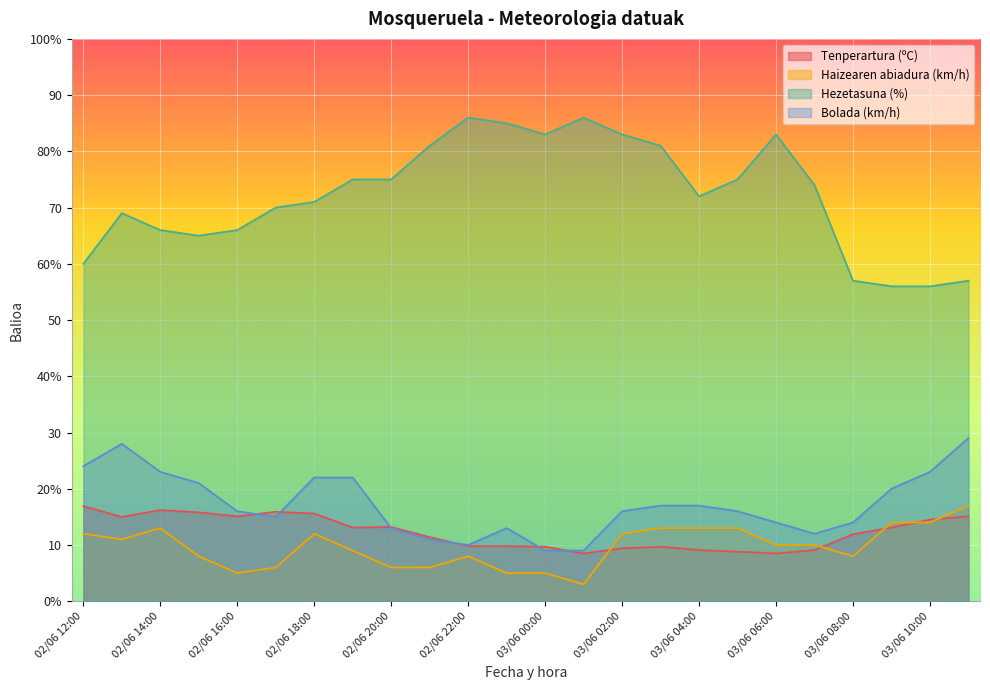

Which series has the largest range (max minus min)?

Hezetasuna (%)